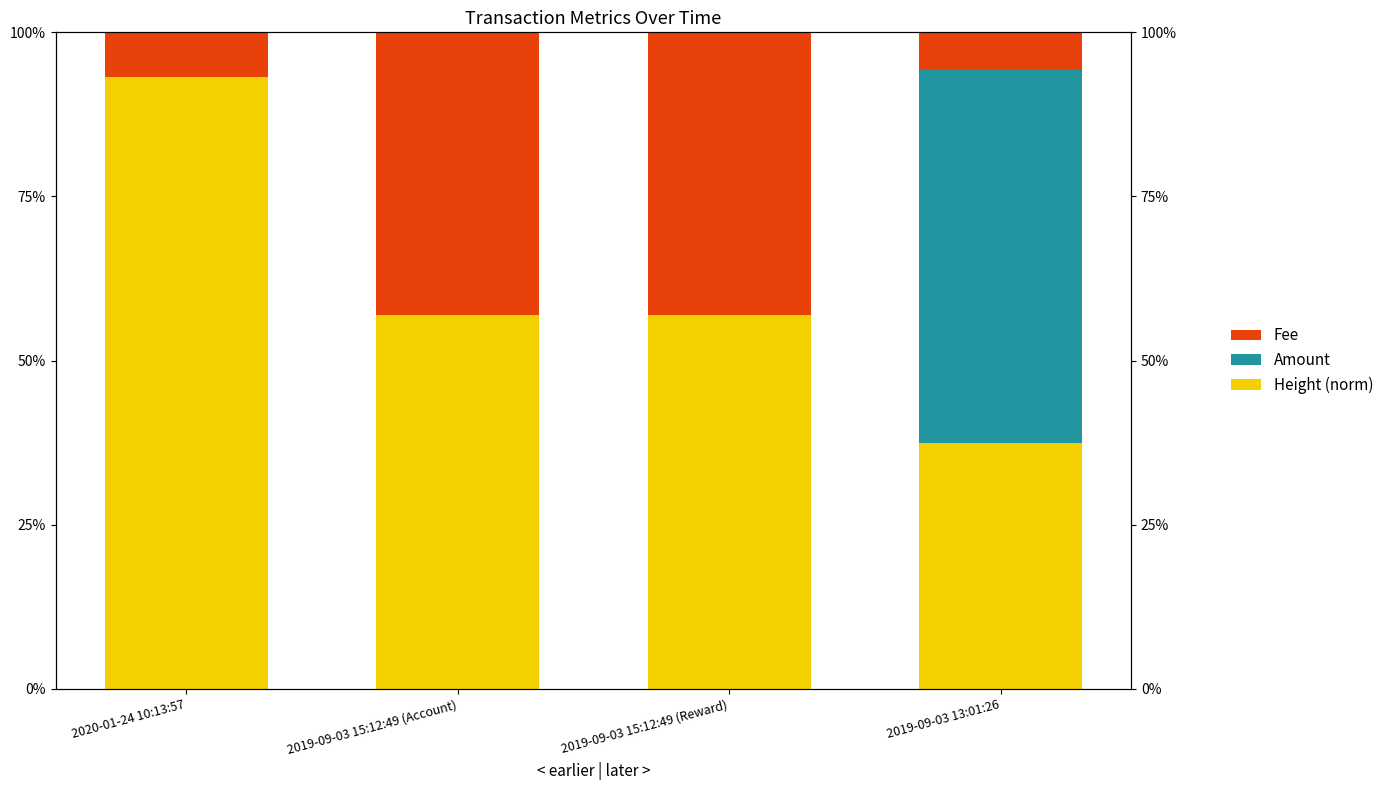

Rank the series by their average value, from highest to lowest.

Height (norm), Fee, Amount